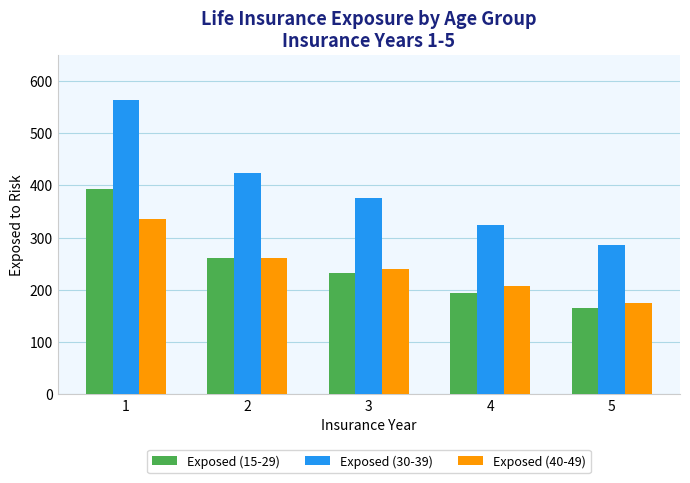

List the series in order of their peak value, lowest first.

Exposed (40-49), Exposed (15-29), Exposed (30-39)